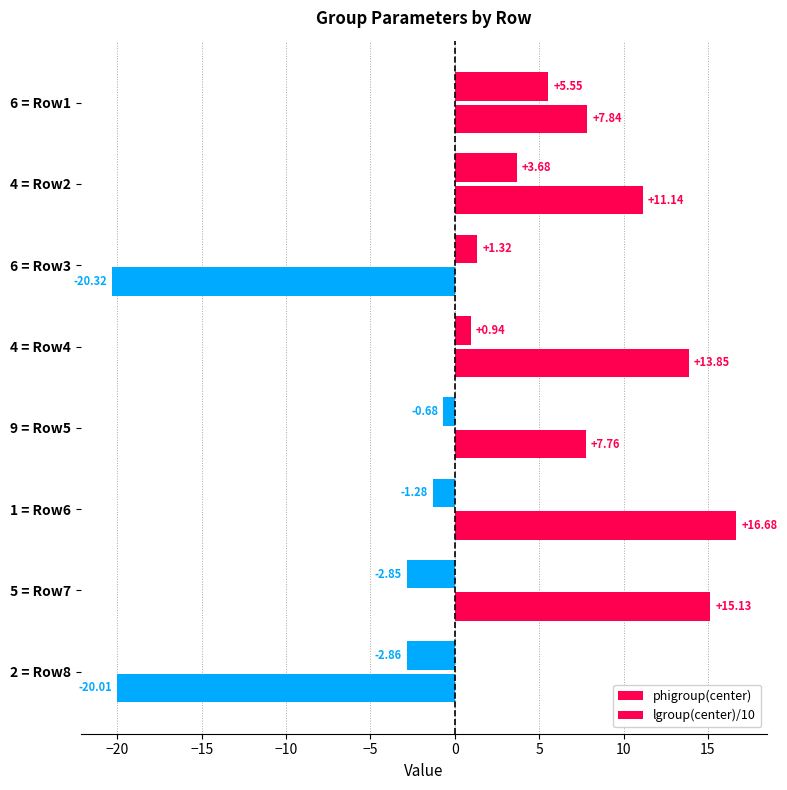

How many values in phigroup(center) are below zero?

2